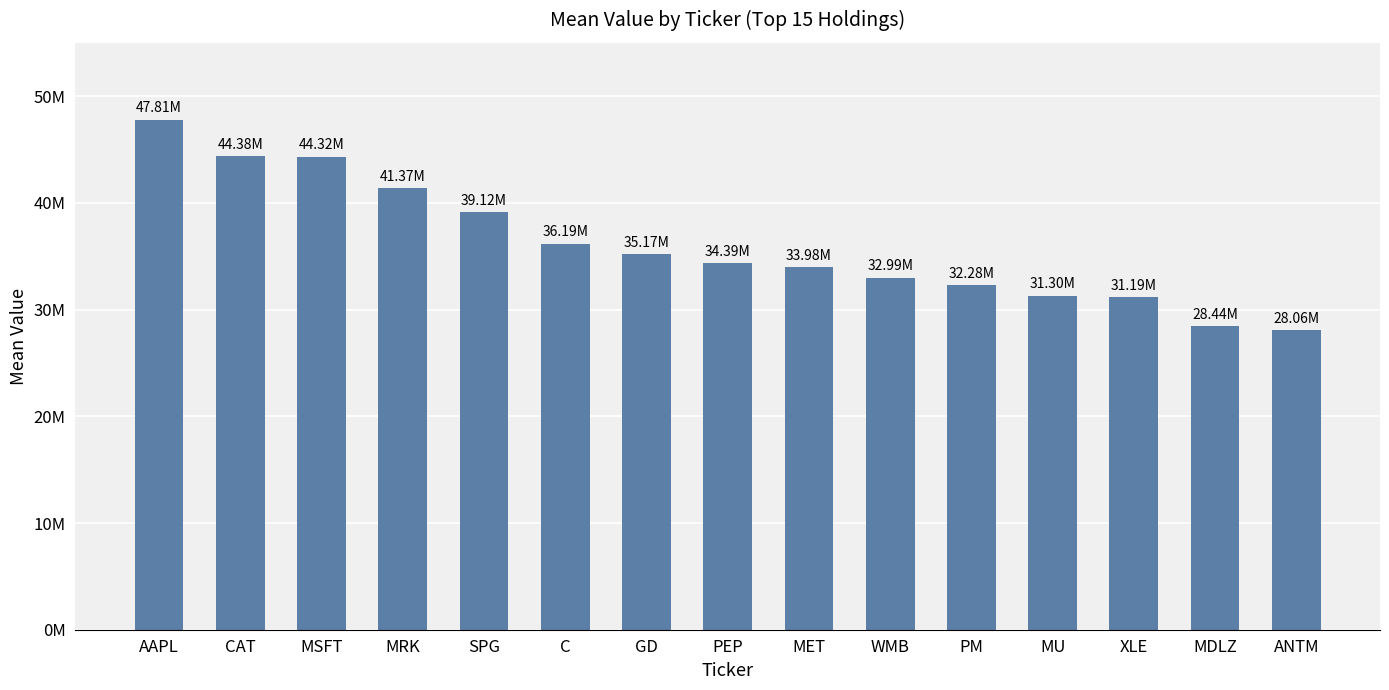

What is the difference between the second highest and second lowest values?

15937000